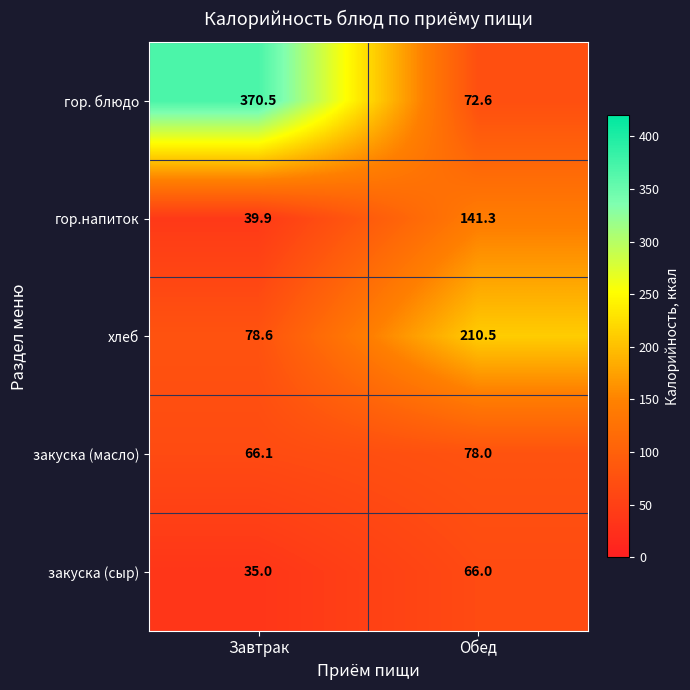

What is the difference between the maximum and minimum values in the хлеб series?

131.9